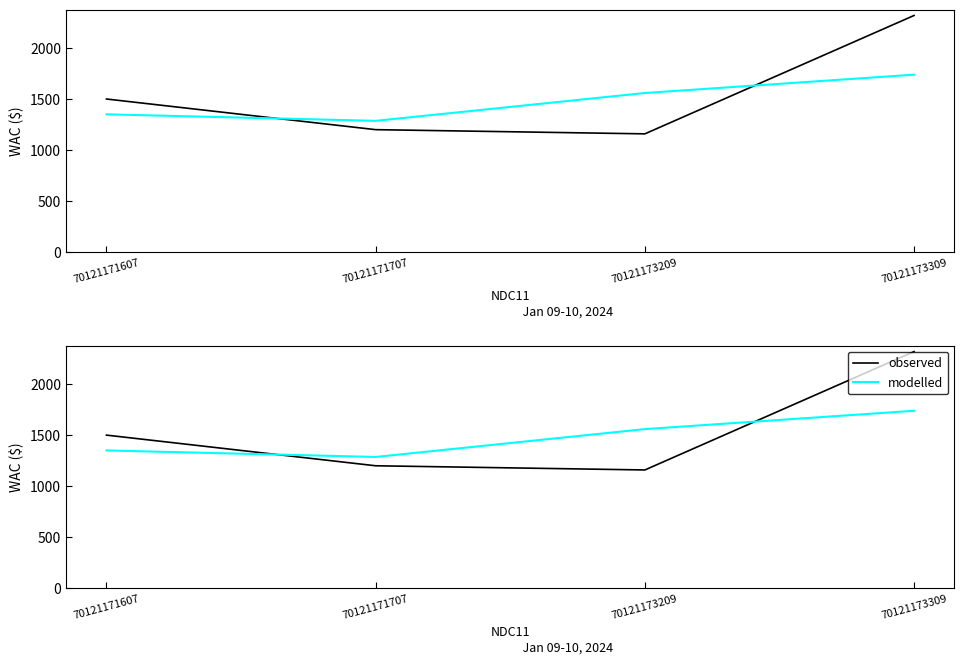

Reading left to right, list all the values displayed in this chart.

observed: 70121171607=1500.0	70121171707=1200.0	70121173209=1159.0	70121173309=2317.4
modelled: 70121171607=1350.0	70121171707=1286.3	70121173209=1558.8	70121173309=1738.2